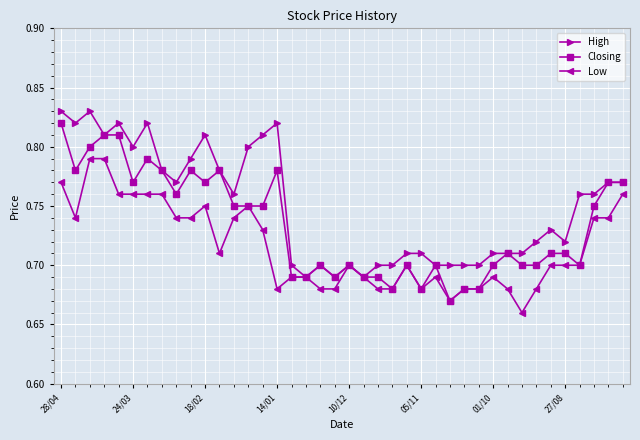

At how many categories does at least one series exceed 0?

40